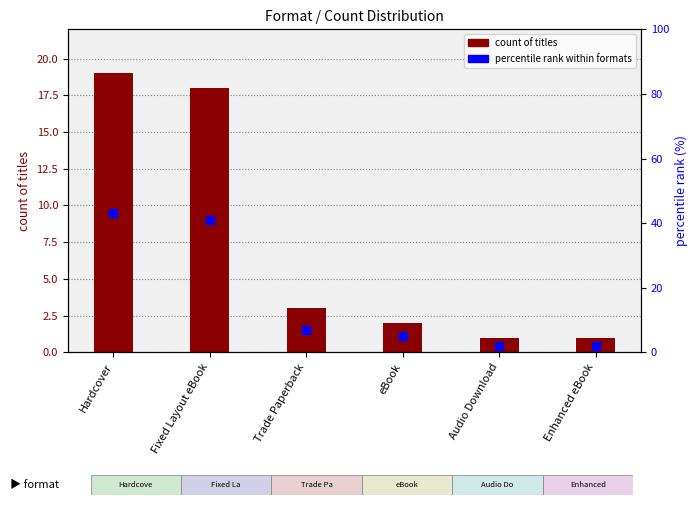

Which series reaches the minimum Y coordinate?

count of titles